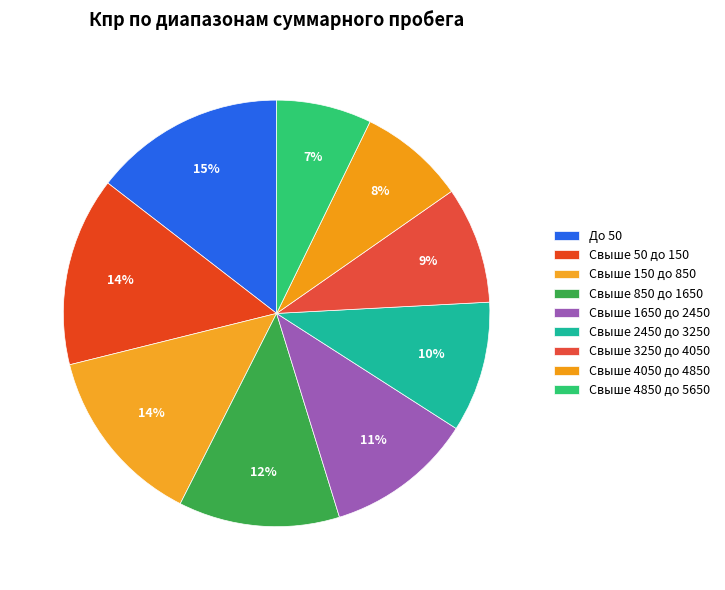

How much of the chart is everything except Свыше 4050 до 4850?

91.9%